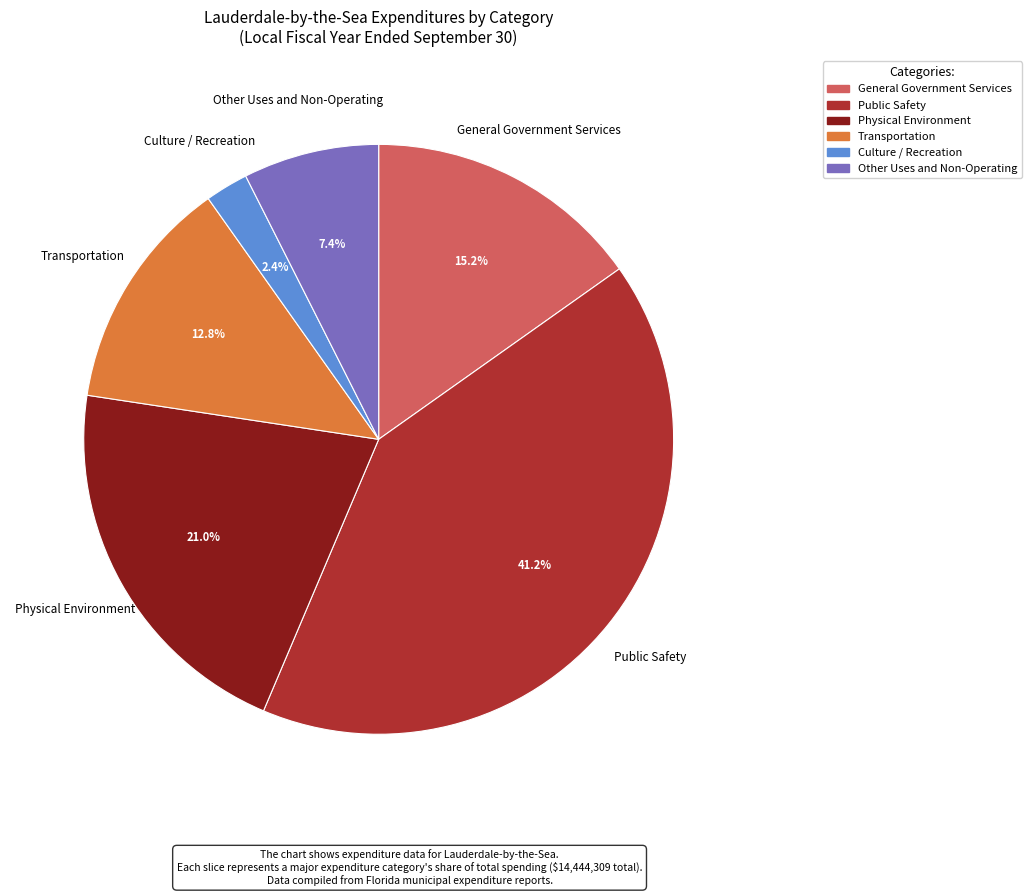

Which category has the smallest portion of the pie?

Culture / Recreation